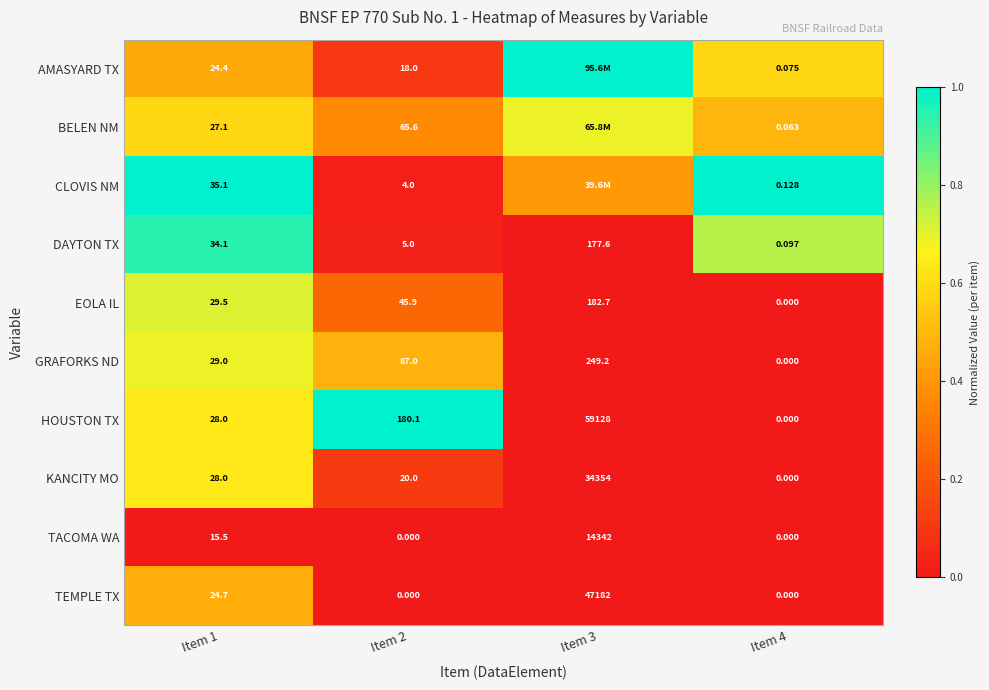

Is the value of TACOMA WA at Item 3 greater than the value of TEMPLE TX at Item 3?

No